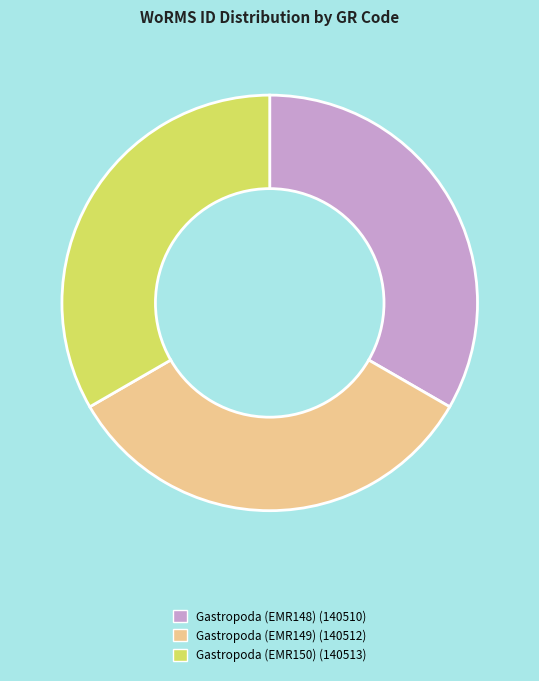

Approximately how many times larger is the value at Gastropoda (EMR149) compared to Gastropoda (EMR148)?

1.0